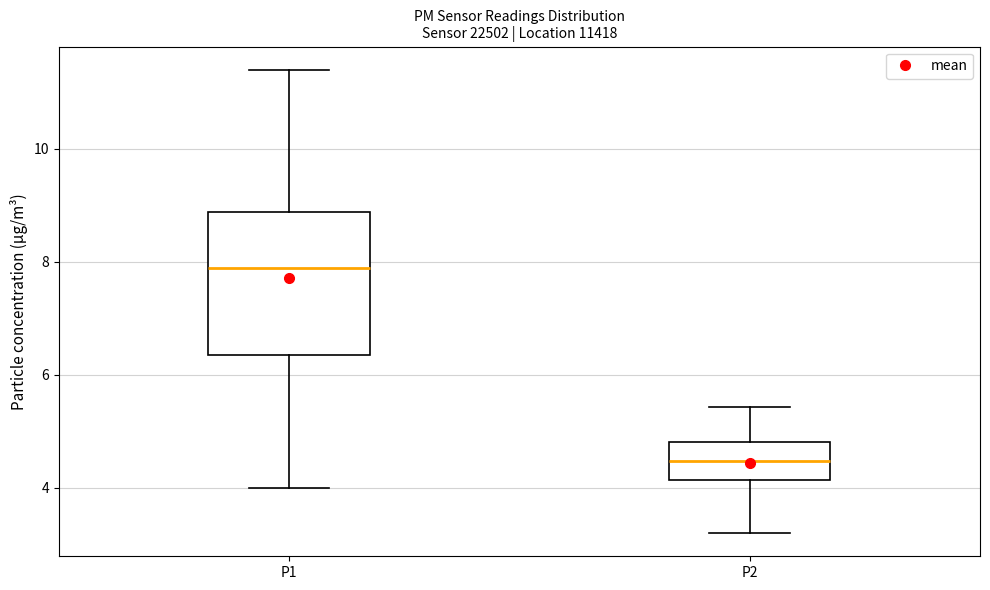

Comparing the boxes themselves (not the whiskers), which one is the tallest?

P1